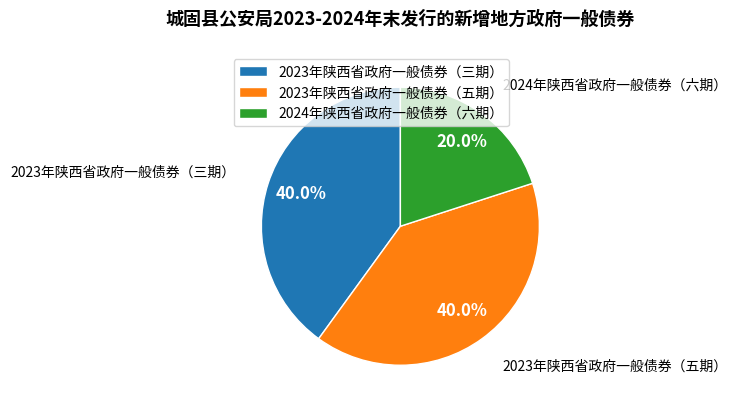

How many slices are in this pie chart?

3